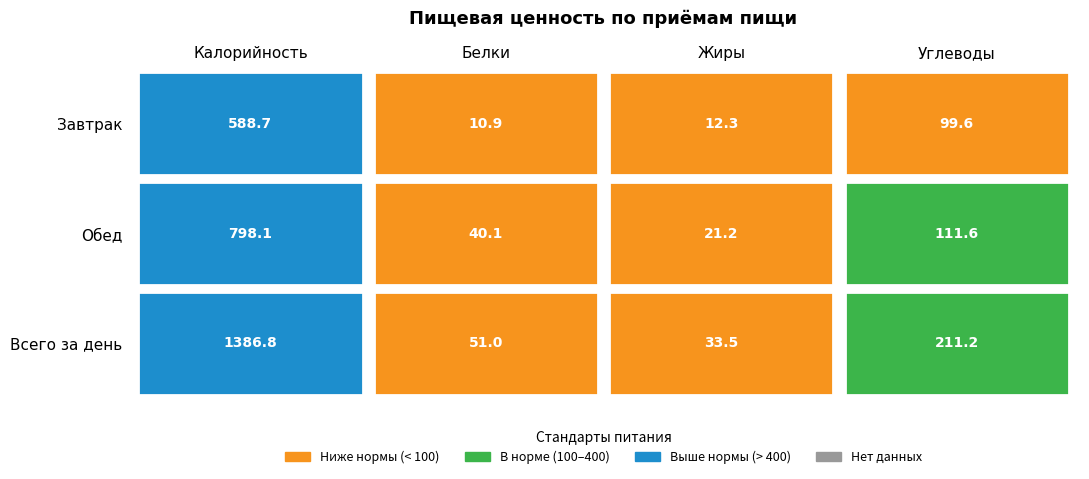

Rank the series at Жиры from highest to lowest value.

Всего за день, Обед, Завтрак